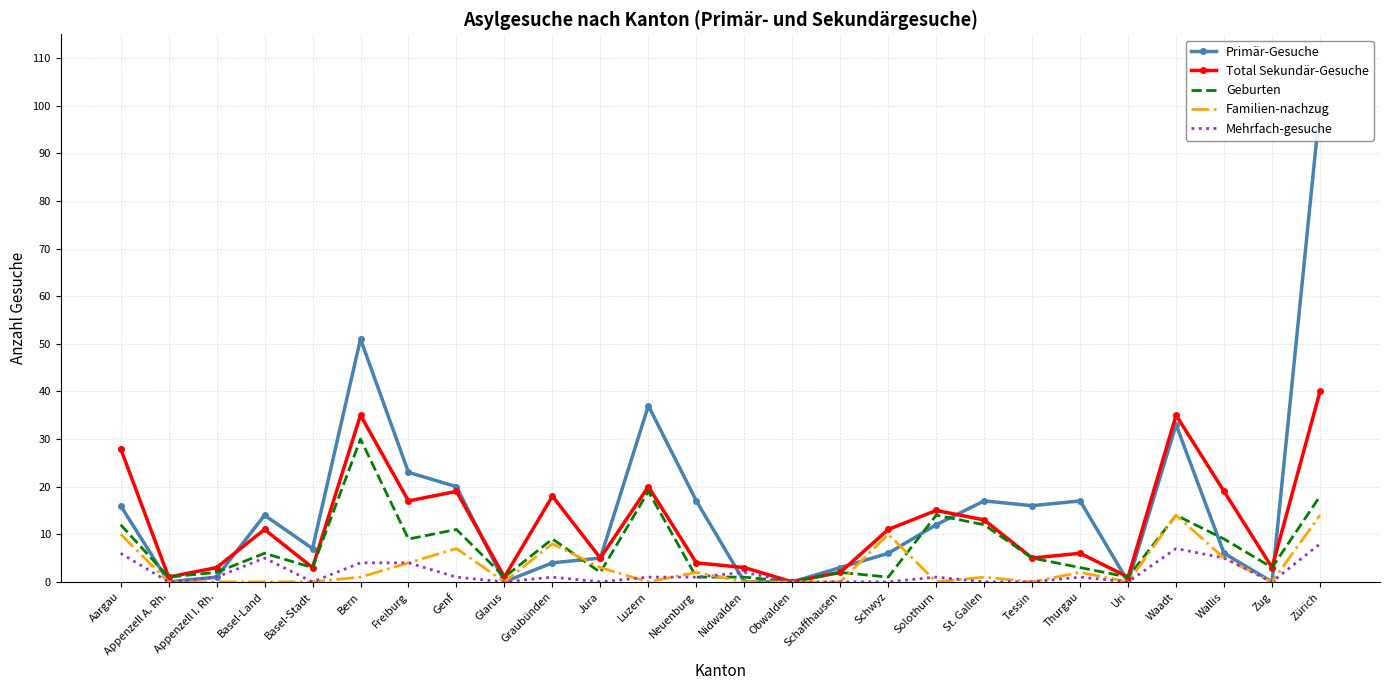

Is the value of Total Sekundär-Gesuche at Waadt greater than the value of Primär-Gesuche at Appenzell A. Rh.?

Yes